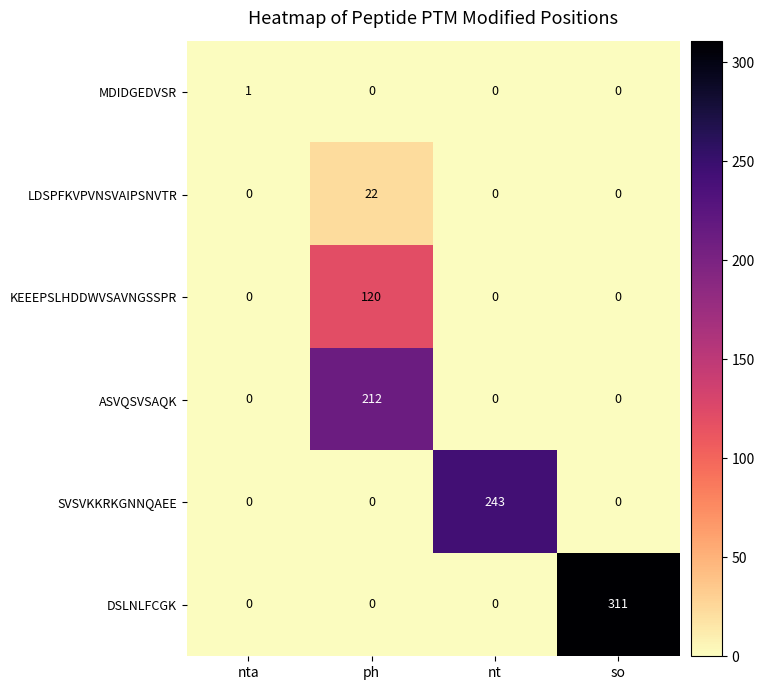

How many ASVQSVSAQK values are between 0 and 212?

4